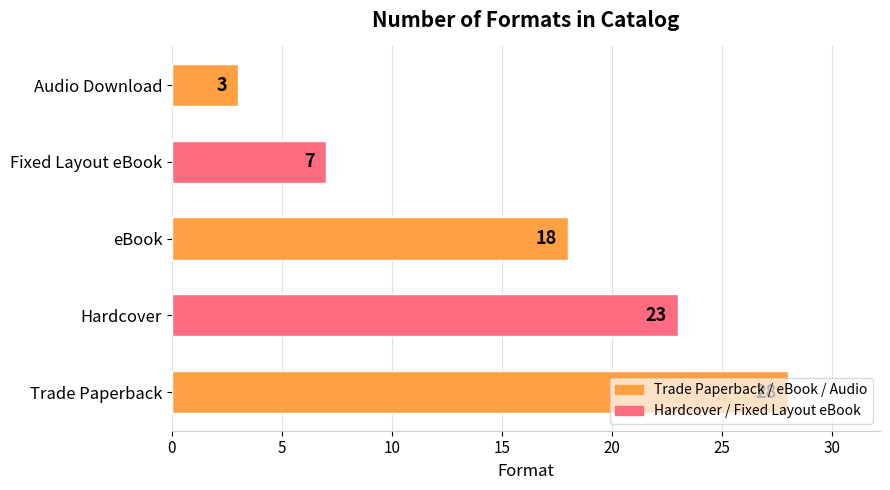

Rank the categories by value from highest to lowest.

Trade Paperback, Hardcover, eBook, Fixed Layout eBook, Audio Download